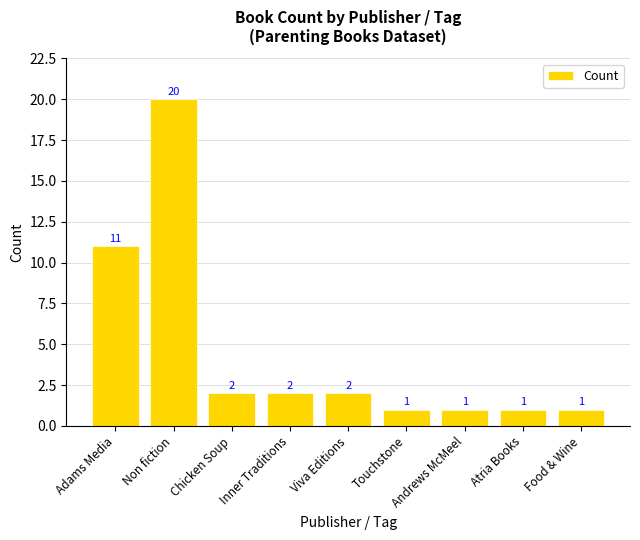

Where is the data nearest to the value 10?

Adams Media